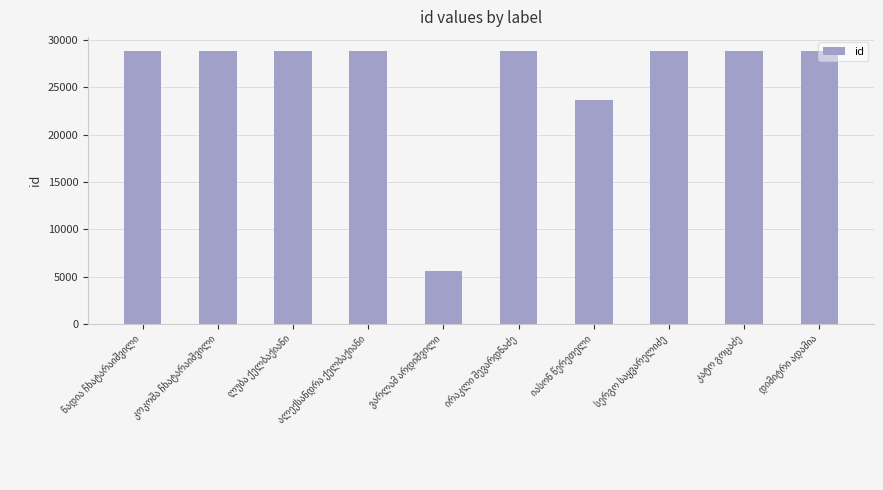

What is the value of the 3rd bar from the left?

28884